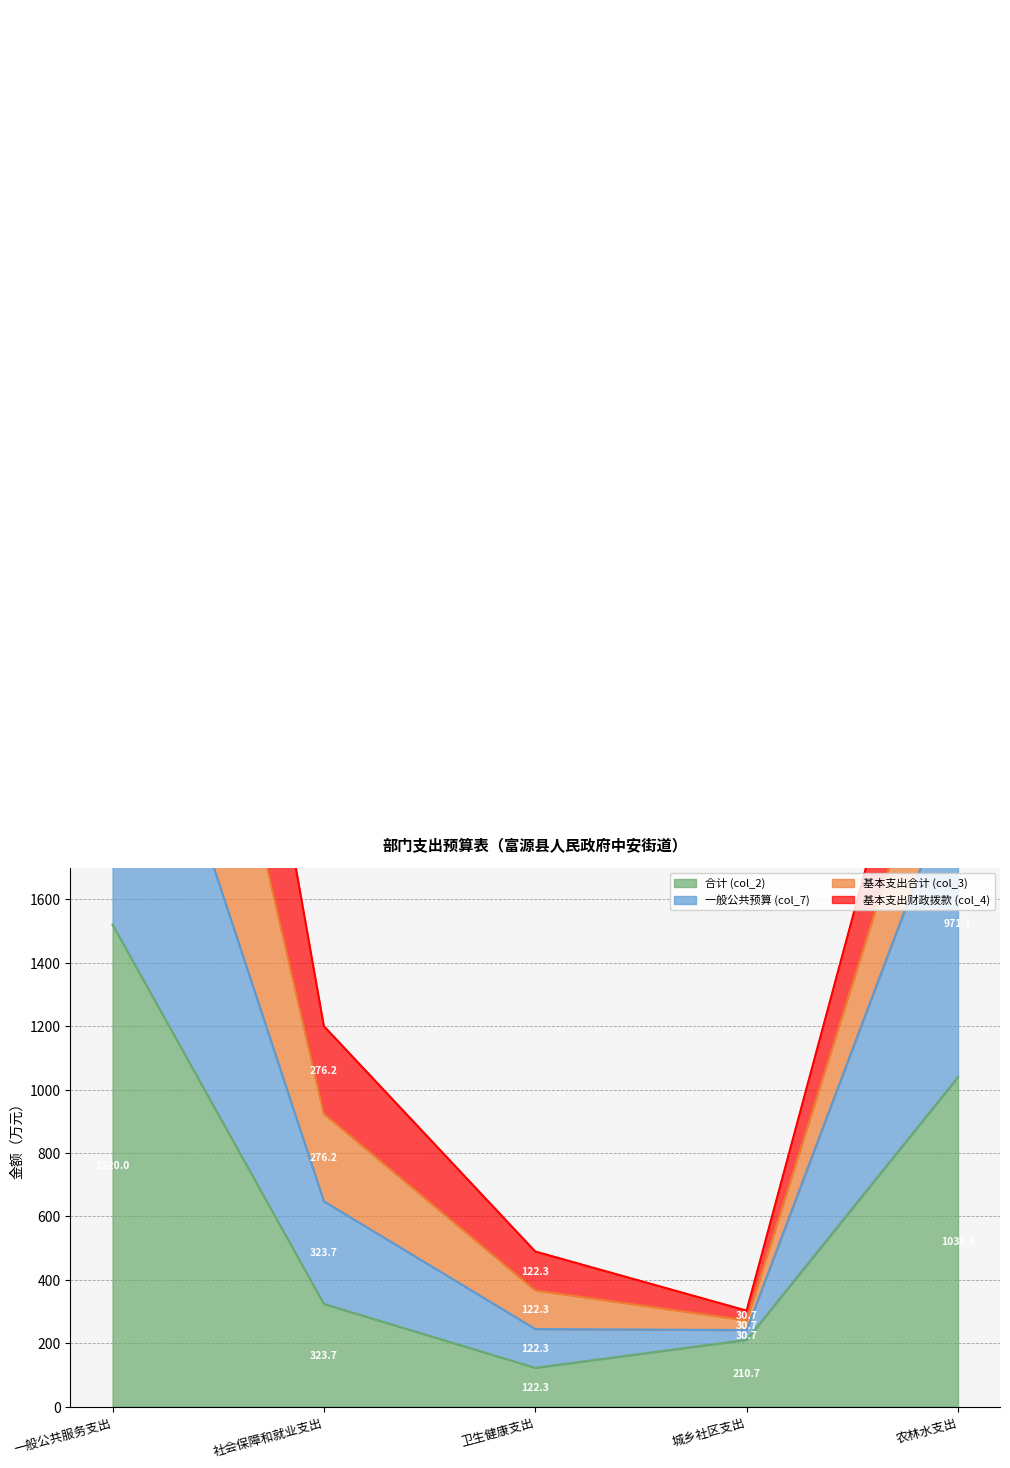

Where does the 合计 (col_2) series first go above 323?

一般公共服务支出